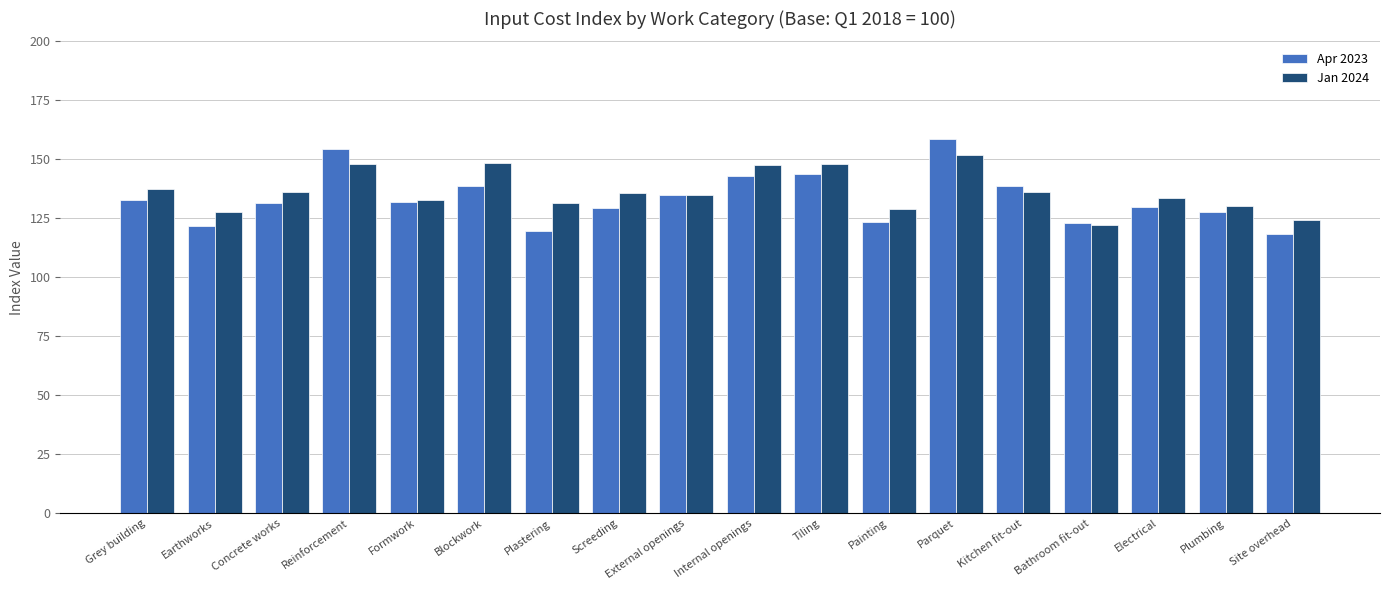

How many bars are there in each group?

2